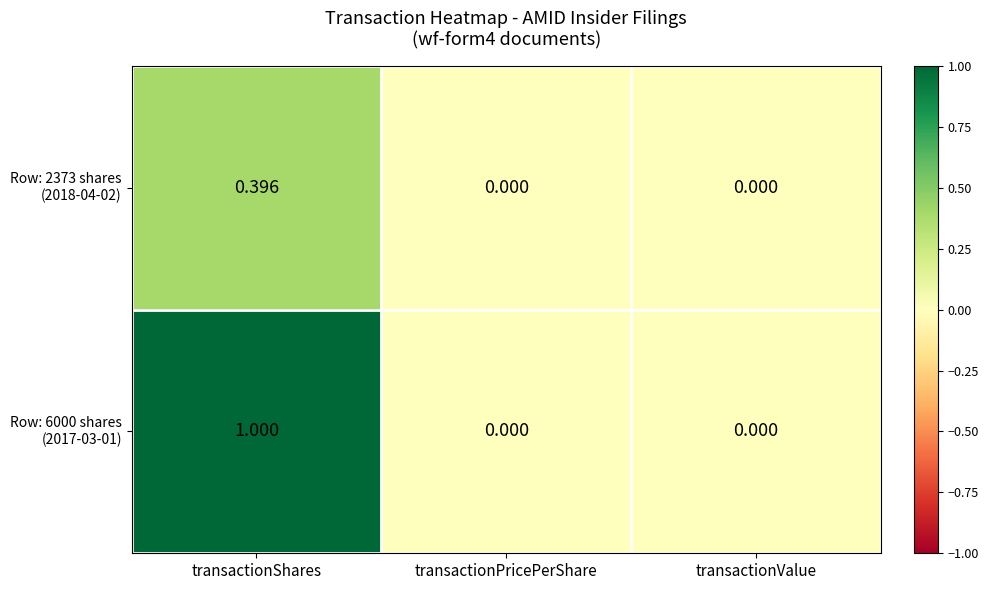

At which category is the sum across all series the highest?

transactionShares